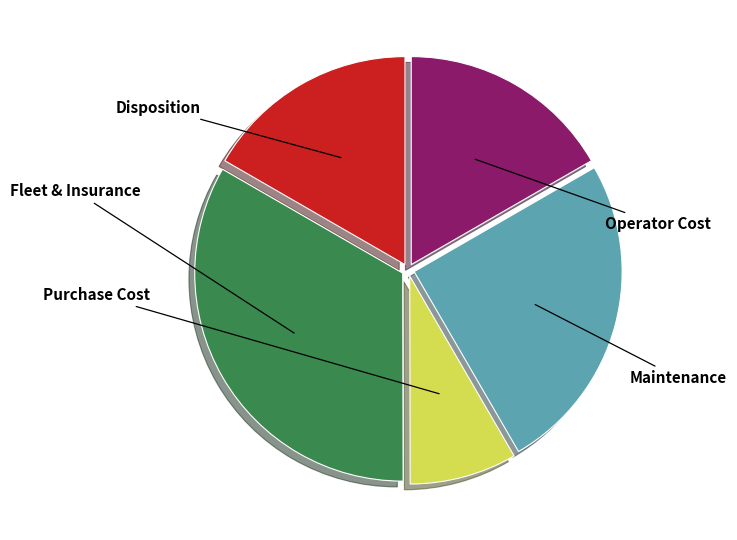

Is there any slice that represents more than half of the pie?

No